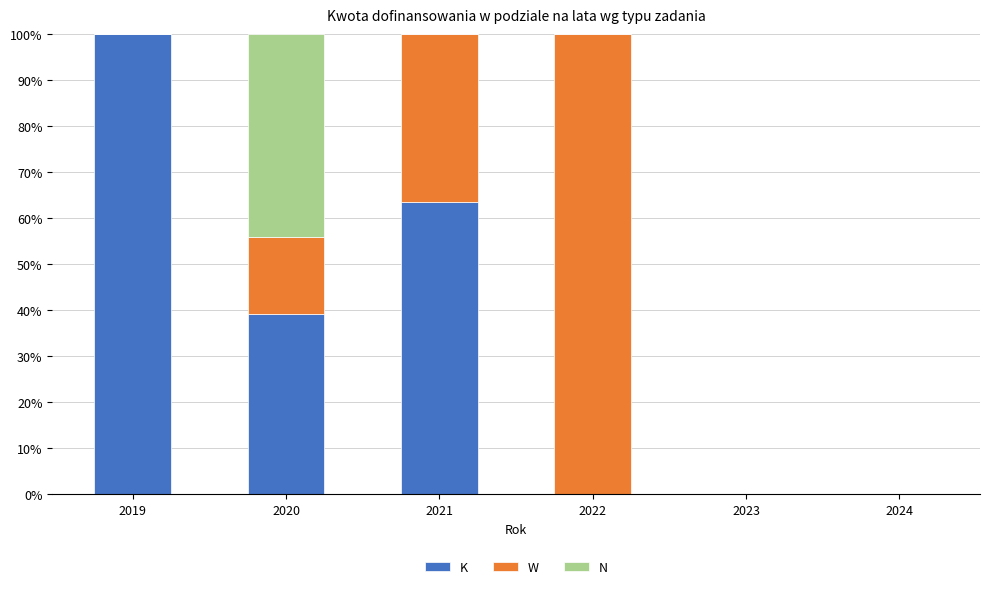

How many distinct data groups are displayed?

3